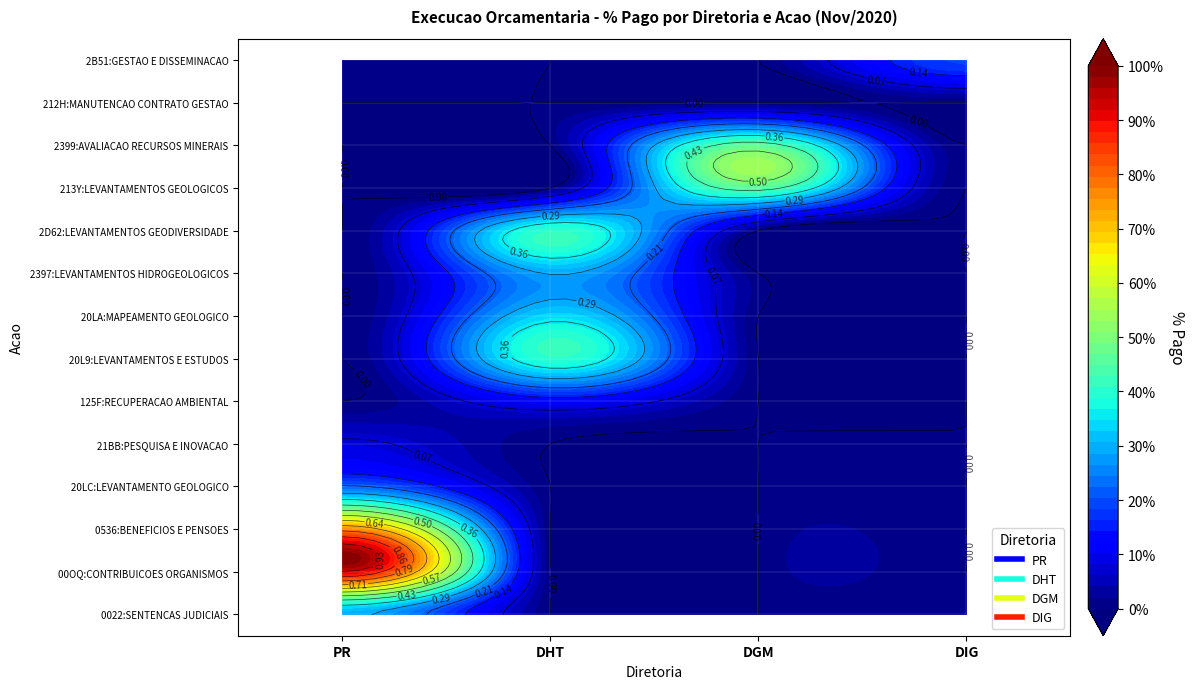

Which label corresponds to the largest value in the chart?

00OQ:CONTRIBUICOES ORGANISMOS